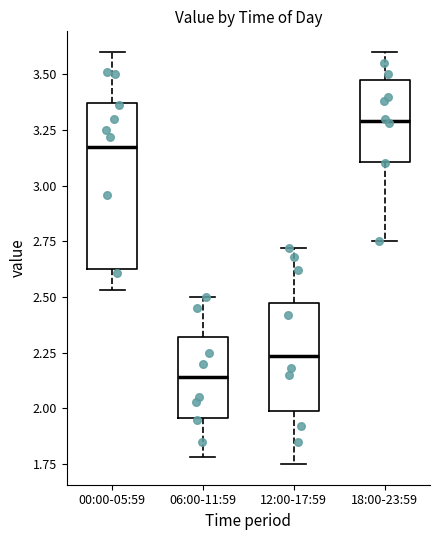

Reading left to right, read every box against the y-axis: the position of its median line, the range the box covers, and the ends of its whiskers. The values are not printed on the chart, so give them approximately, as read against the axis.

00:00-05:59: median 3.20, box 2.65 to 3.35, whiskers 2.55 to 3.60
06:00-11:59: median 2.15, box 1.95 to 2.30, whiskers 1.80 to 2.50
12:00-17:59: median 2.25, box 2.00 to 2.45, whiskers 1.75 to 2.70
18:00-23:59: median 3.30, box 3.10 to 3.45, whiskers 2.75 to 3.60